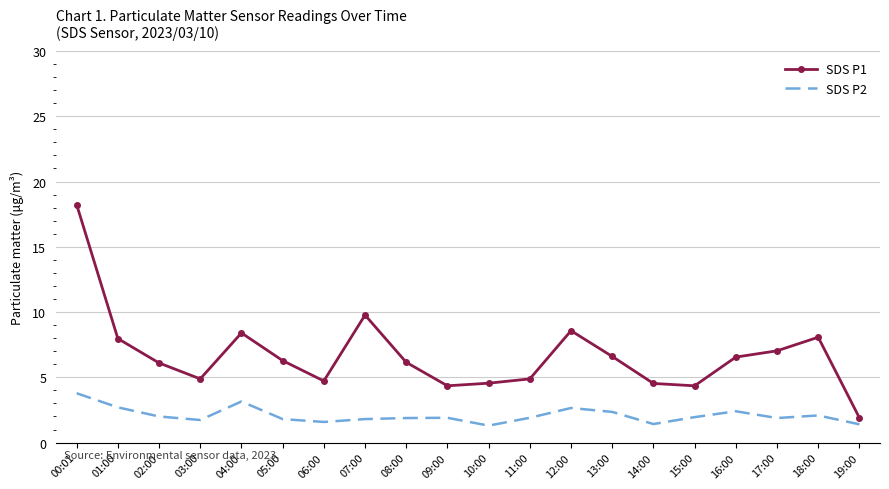

Which series has the widest spread of values?

SDS P1